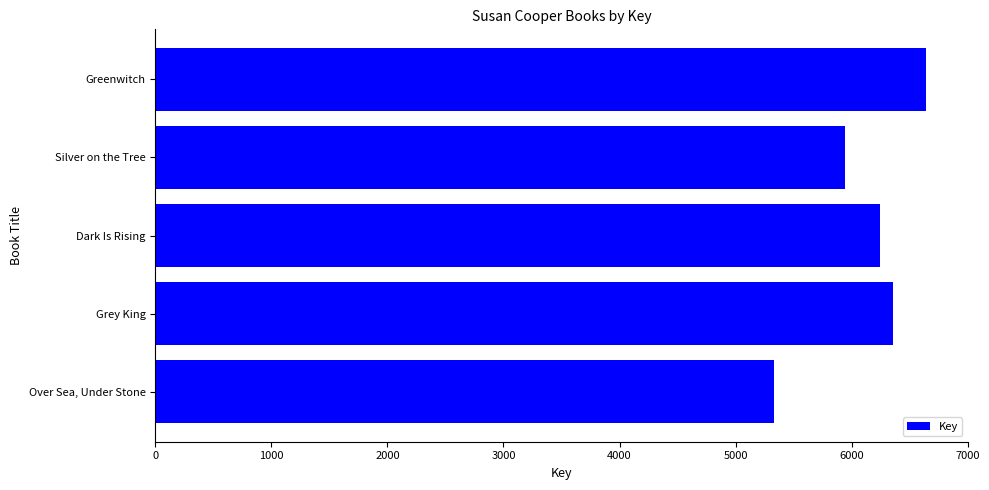

Which category has the highest value across all series?

Greenwitch